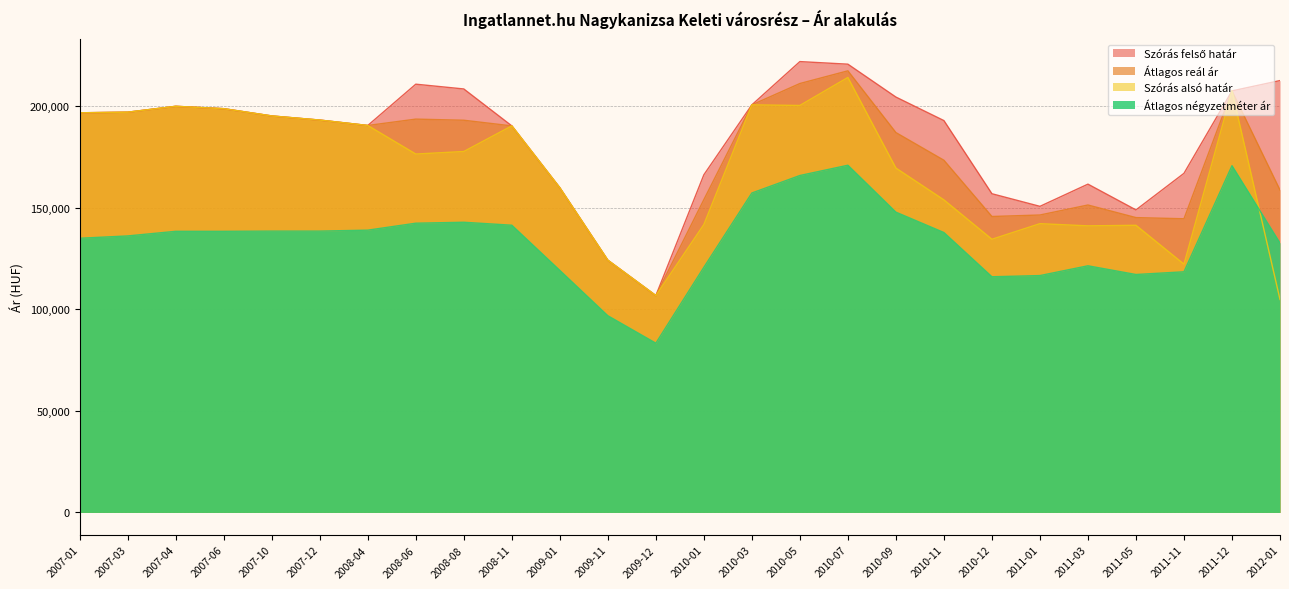

Reading left to right, what are all the values shown in this chart?

Szórás felső határ: 2007-01=196602	2007-03=196896	2007-04=199792	2007-06=198625	2007-10=195047	2007-12=193018	2008-04=190359	2008-06=210674	2008-08=208323	2008-11=190158	2009-01=159717	2009-11=124085	2009-12=106677	2010-01=166104	2010-03=200509	2010-05=221791	2010-07=220514	2010-09=204337	2010-11=192762	2010-12=156781	2011-01=150576	2011-03=161501	2011-05=148823	2011-11=166814	2011-12=207377	2012-01=212452
Átlagos reál ár: 2007-01=196602	2007-03=196896	2007-04=199792	2007-06=198625	2007-10=195047	2007-12=193018	2008-04=190359	2008-06=193491	2008-08=192940	2008-11=190158	2009-01=159717	2009-11=124085	2009-12=106677	2010-01=153870	2010-03=200509	2010-05=211001	2010-07=217246	2010-09=186877	2010-11=173257	2010-12=145584	2011-01=146318	2011-03=151240	2011-05=145044	2011-11=144471	2011-12=207377	2012-01=158611
Szórás alsó határ: 2007-01=196602	2007-03=196896	2007-04=199792	2007-06=198625	2007-10=195047	2007-12=193018	2008-04=190359	2008-06=176308	2008-08=177557	2008-11=190158	2009-01=159717	2009-11=124085	2009-12=106677	2010-01=141636	2010-03=200509	2010-05=200211	2010-07=213978	2010-09=169417	2010-11=153752	2010-12=134387	2011-01=142060	2011-03=140979	2011-05=141265	2011-11=122128	2011-12=207377	2012-01=104770
Átlagos négyzetméter ár: 2007-01=134889	2007-03=136025	2007-04=138297	2007-06=138297	2007-10=138406	2007-12=138406	2008-04=138865	2008-06=142287	2008-08=142754	2008-11=141297	2009-01=119075	2009-11=96772	2009-12=83268	2010-01=120592	2010-03=157145	2010-05=165749	2010-07=170802	2010-09=147728	2010-11=137705	2010-12=115941	2011-01=116525	2011-03=121334	2011-05=117051	2011-11=118385	2011-12=170588	2012-01=132516